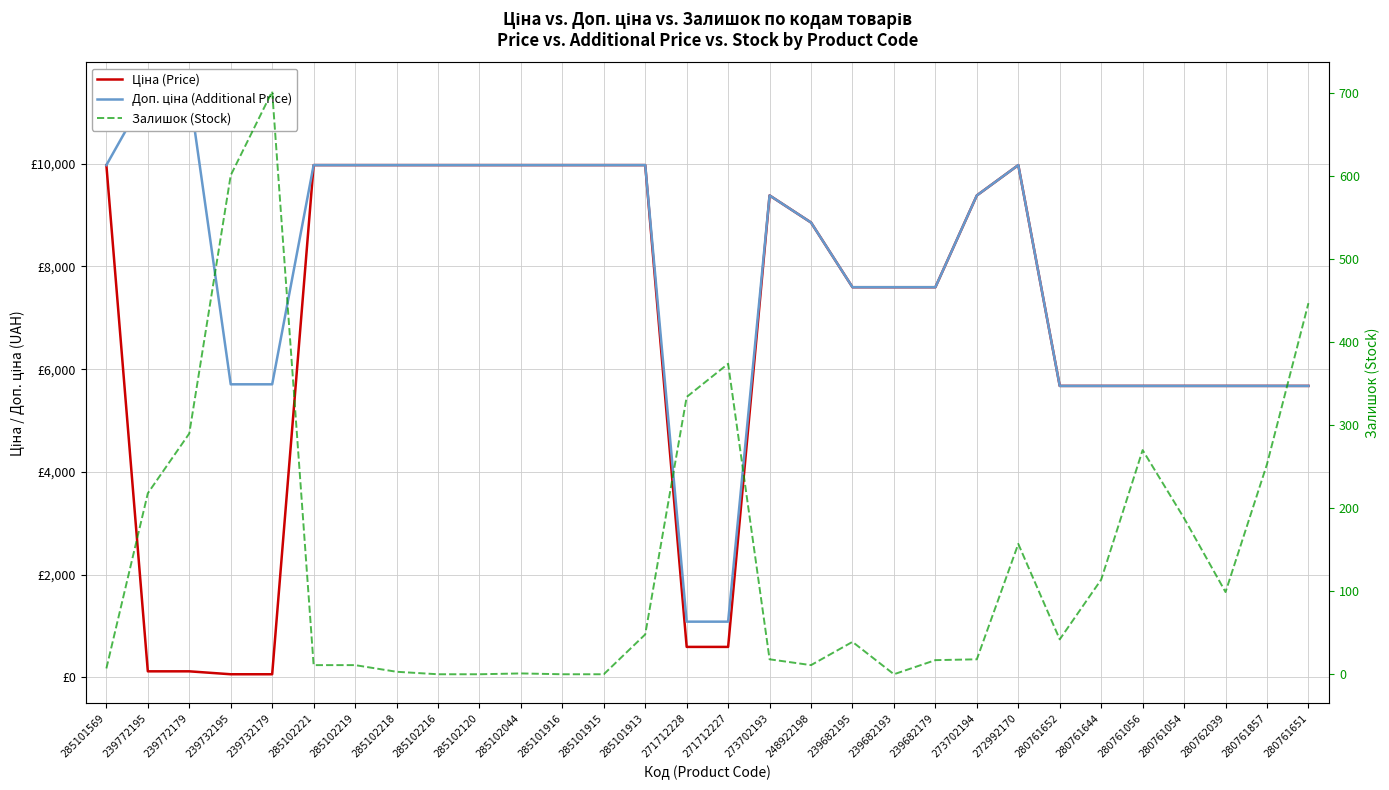

What are all the series names shown in the legend?

Ціна (Price), Доп. ціна (Additional Price), Залишок (Stock)